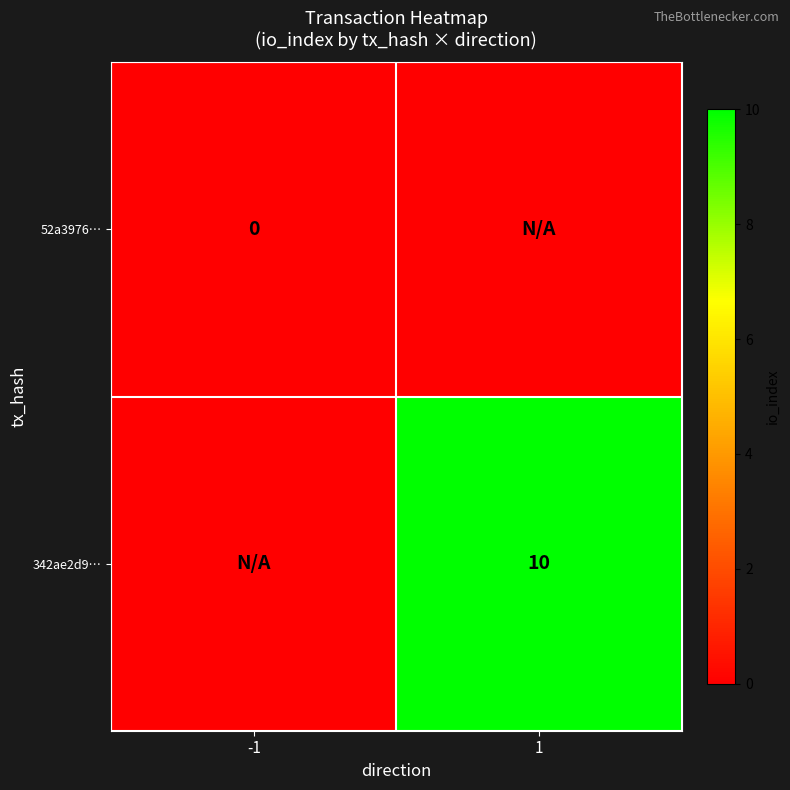

The value of 342ae2d9… at 1 is 10. True or false?

True